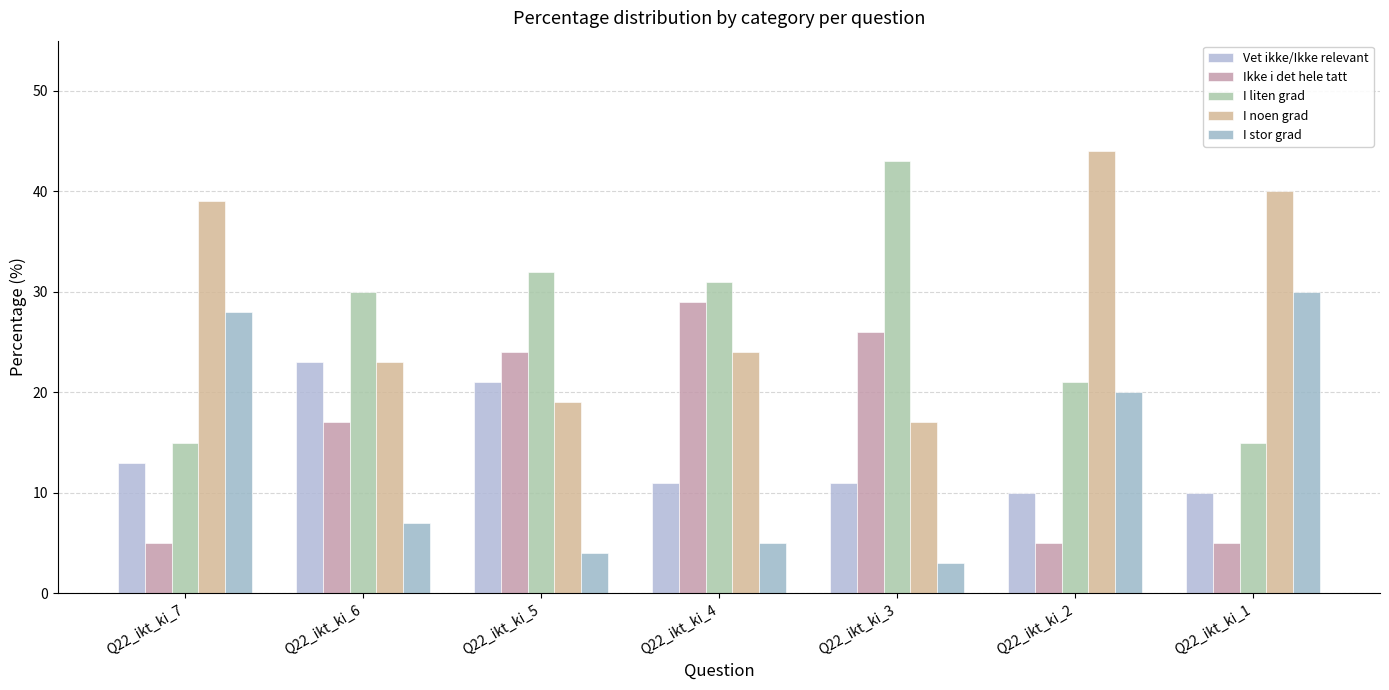

How many groups of bars are there?

7